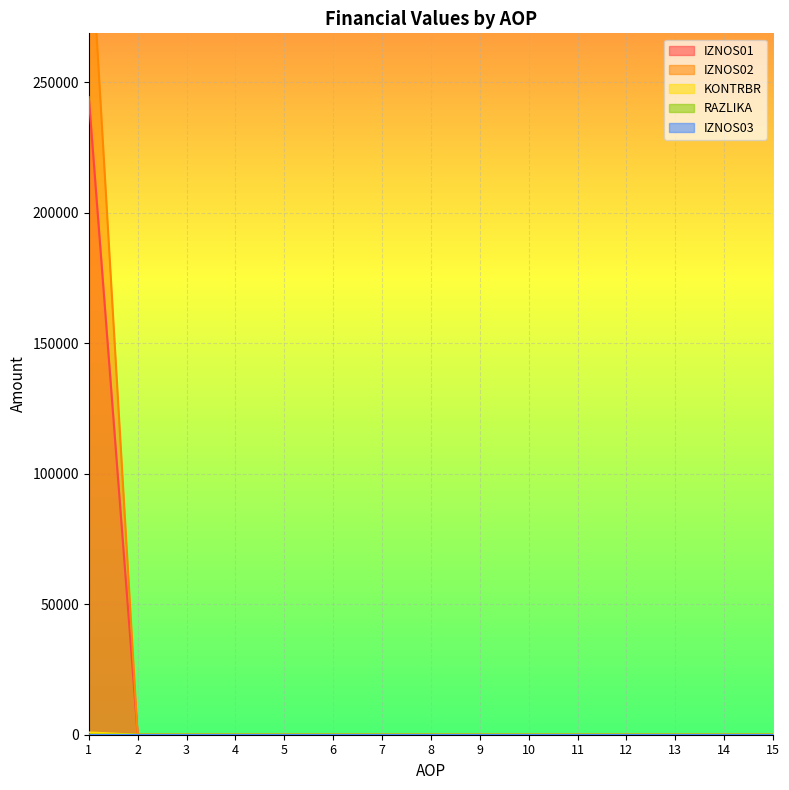

How many data points does each series have?

15